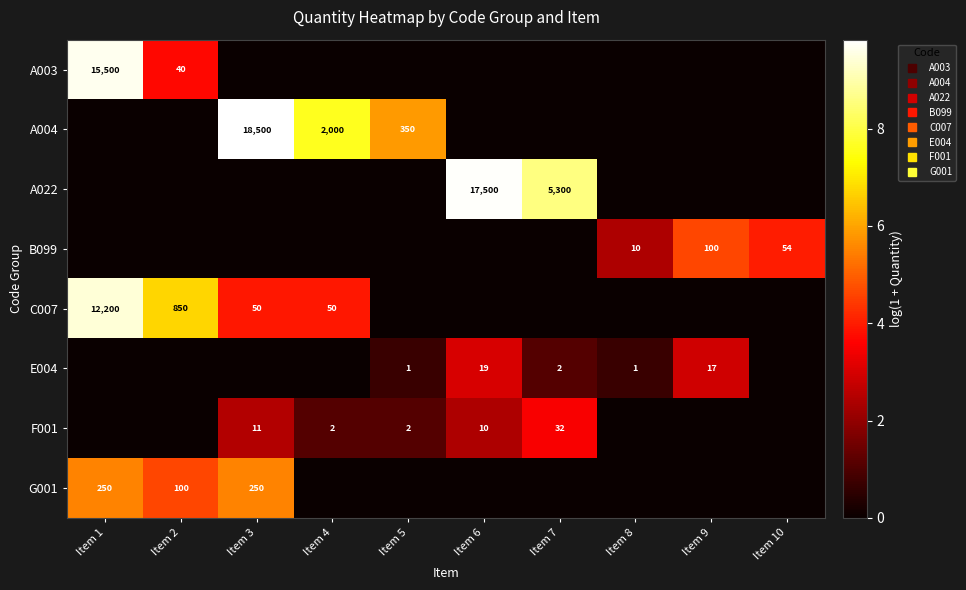

Count the number of data series in this chart.

8